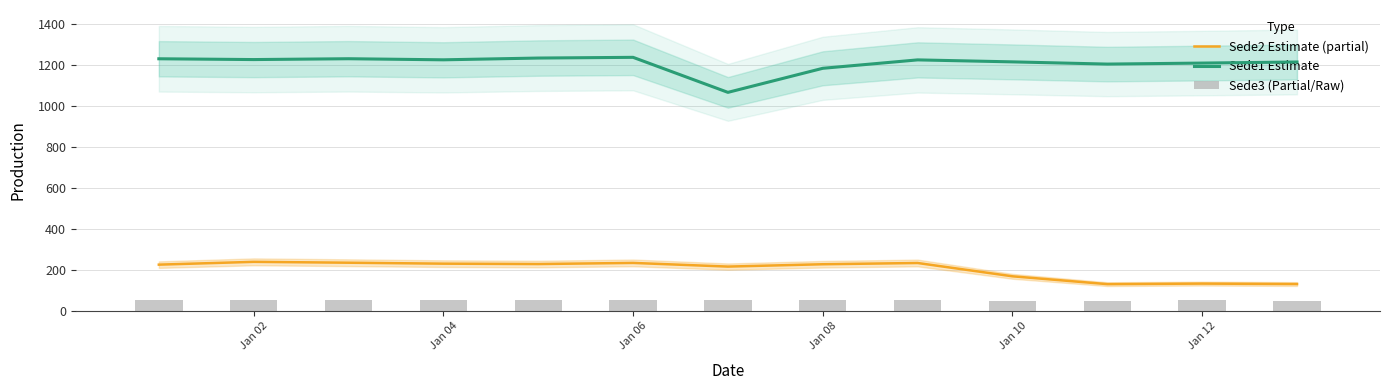

What is the minimum value for Sede1 Estimate?

1066.4